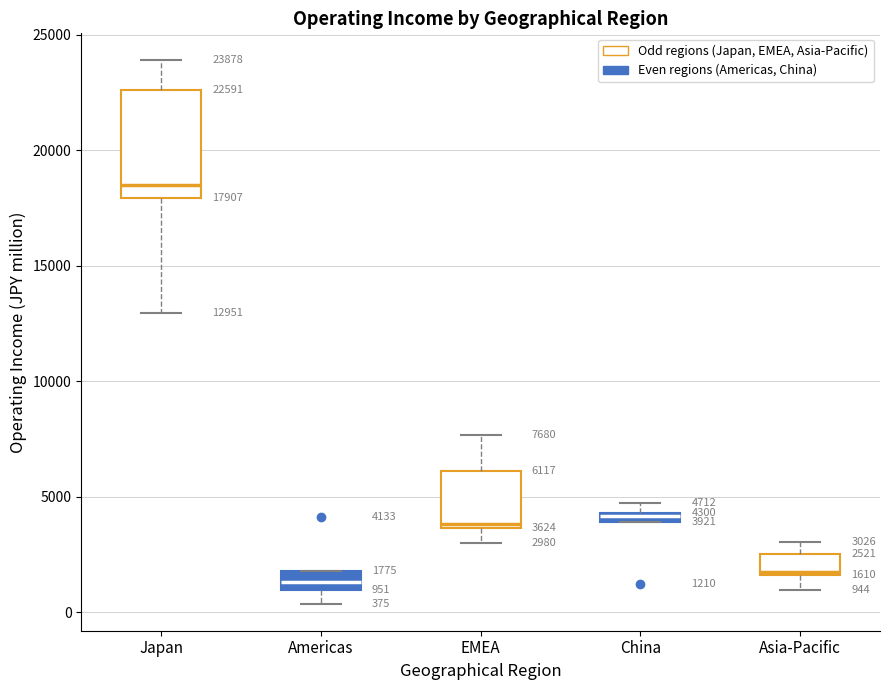

Which box is the tallest, from its lower edge to its upper edge?

Japan